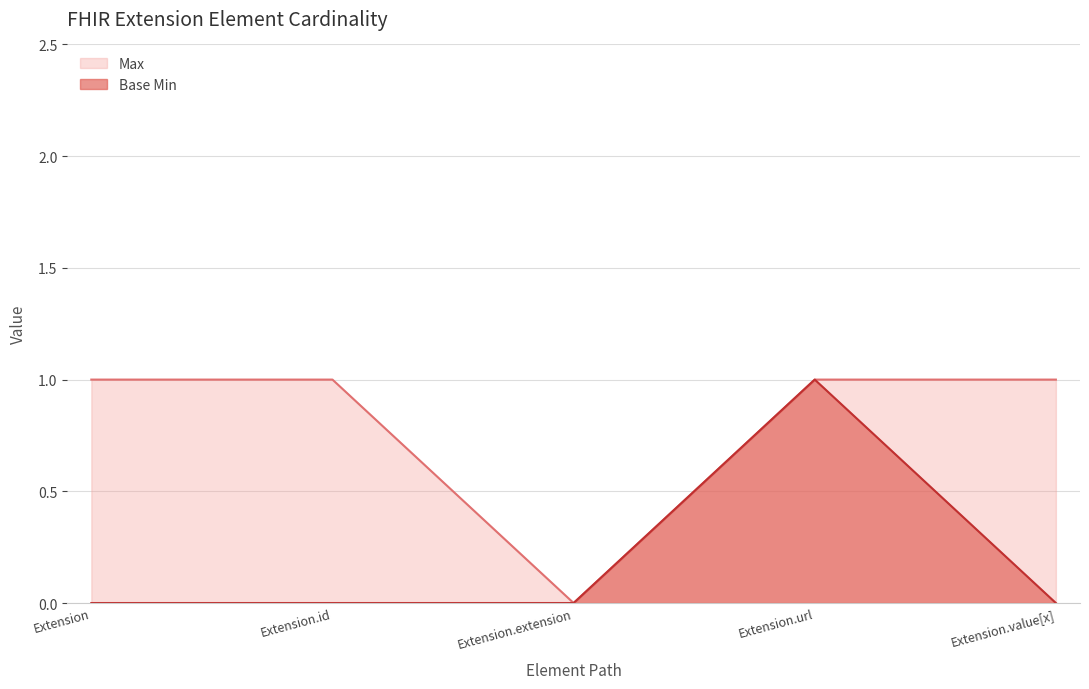

Rank the series at Extension.url from highest to lowest value.

Max, Base Min